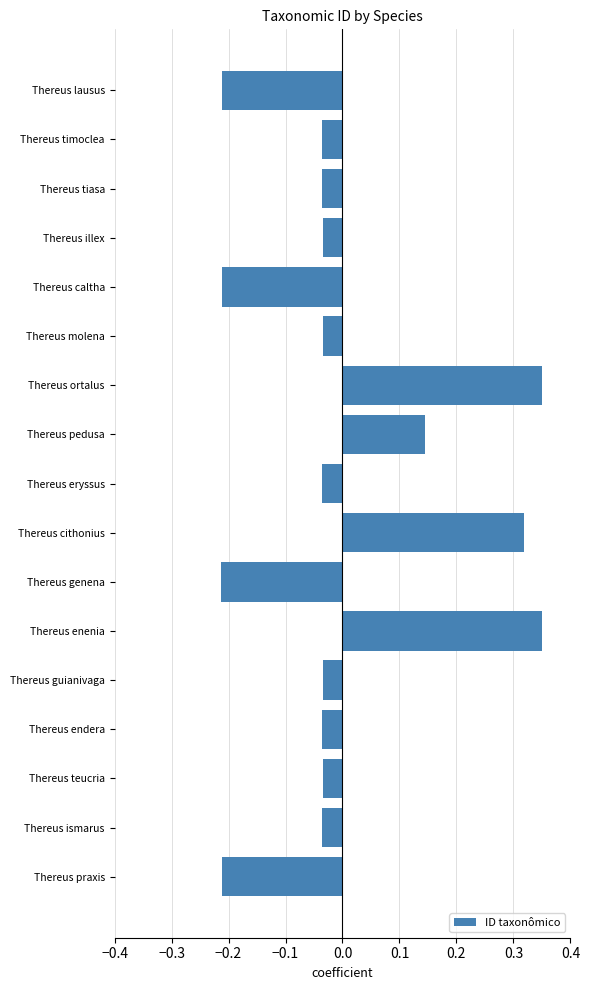

What is the label of the 13th bar from the bottom?

Thereus caltha